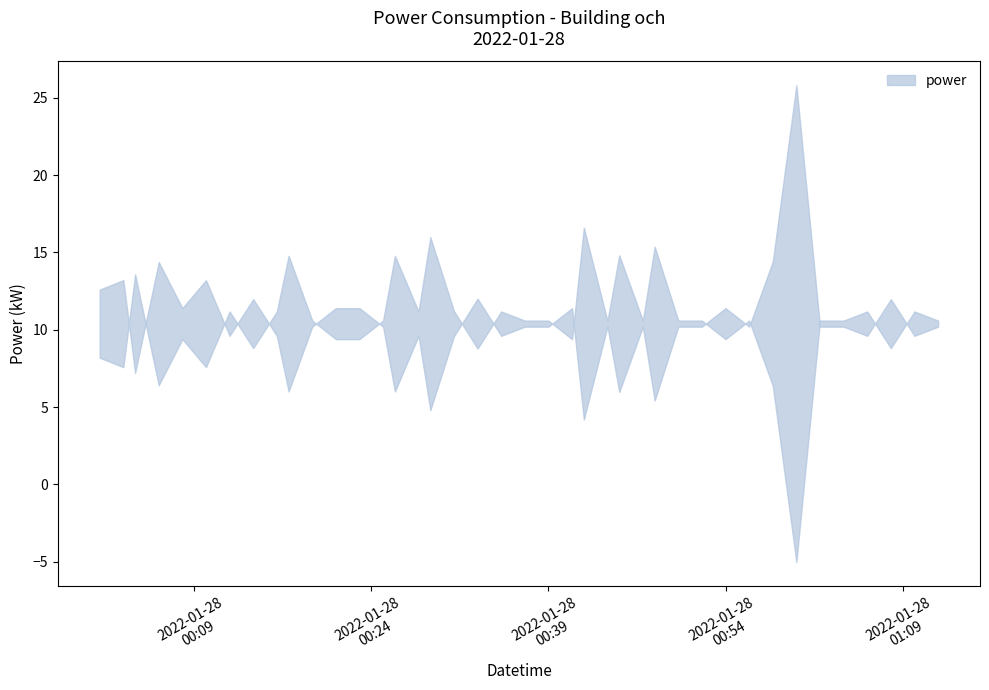

What is the ratio of the value at 2022-01-28T00:31:00 to the value at 2022-01-28T01:12:00?

0.9